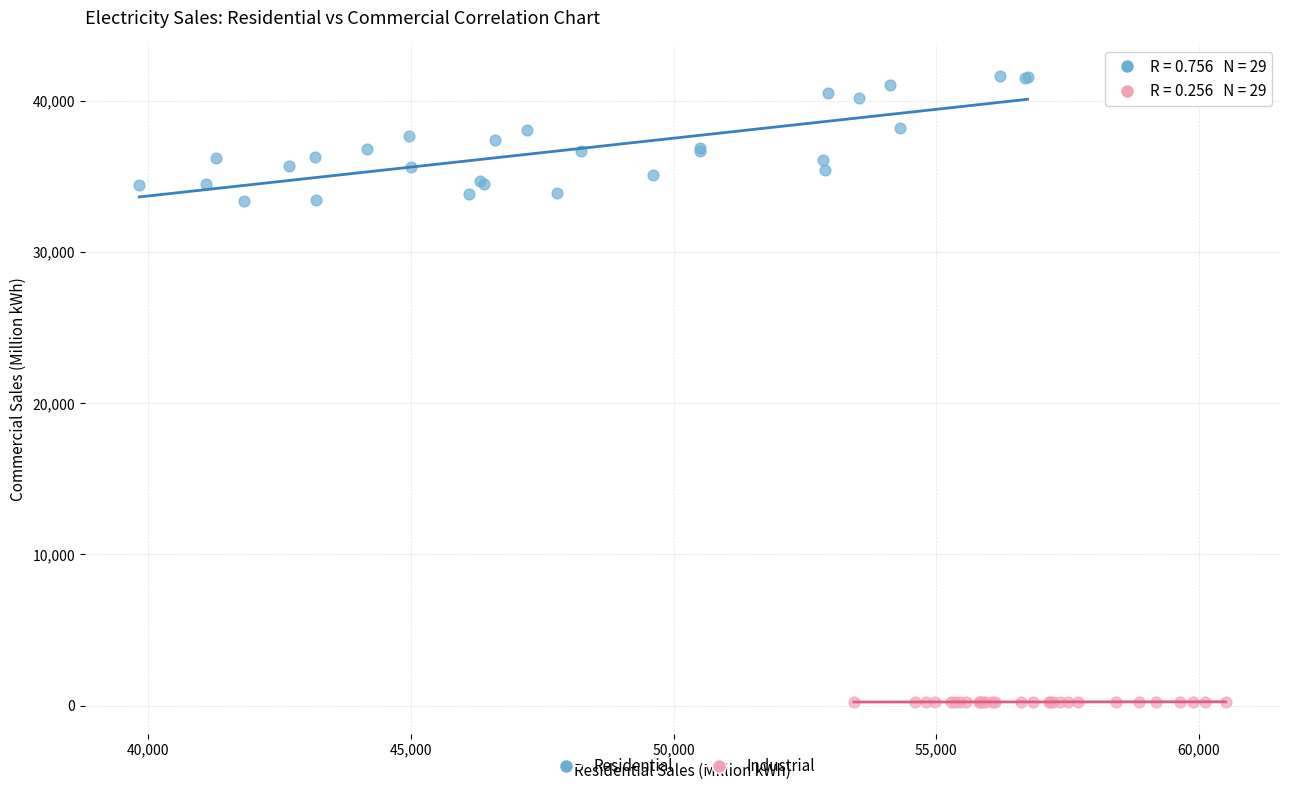

Which series contains the highest Y value?

Residential